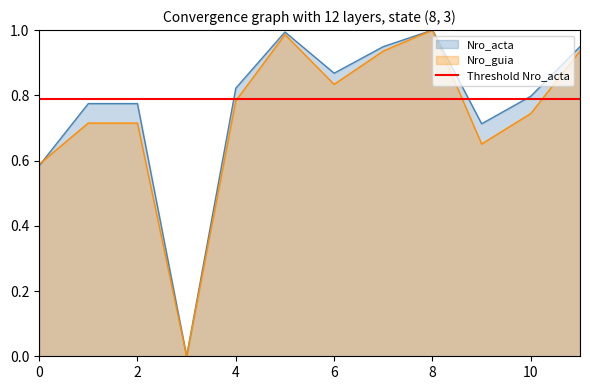

True or false: Nro_acta and Nro_guia intersect in this chart.

True